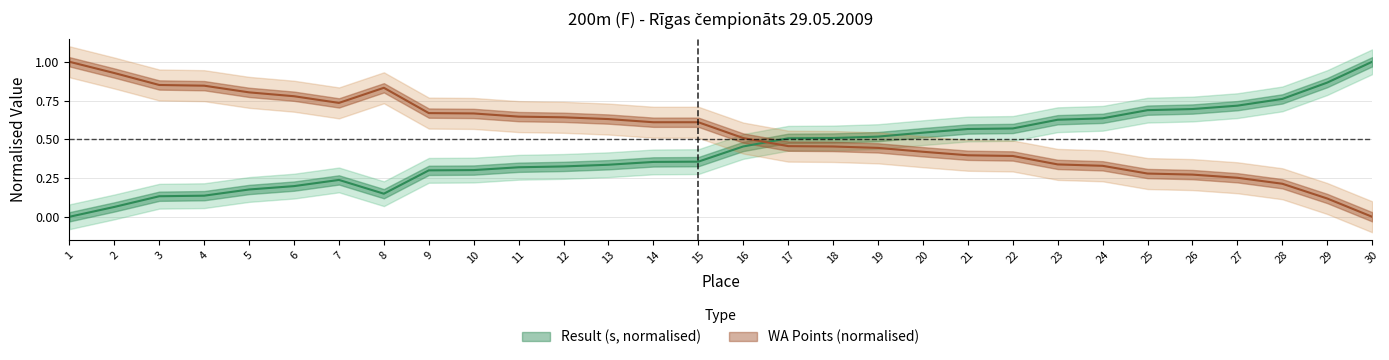

True or false: WA has a value of 0.6 at 15.

True